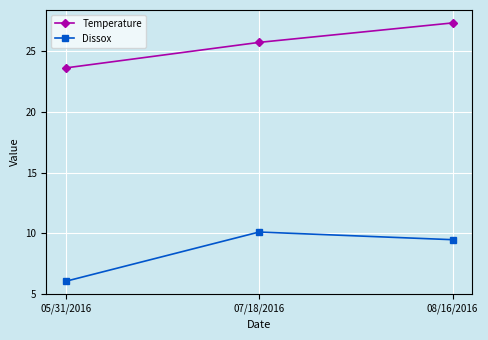

Reading left to right, what are all the values shown in this chart?

Temperature: 05/31/2016=23.6	07/18/2016=25.7	08/16/2016=27.3
Dissox: 05/31/2016=6.1	07/18/2016=10.1	08/16/2016=9.5